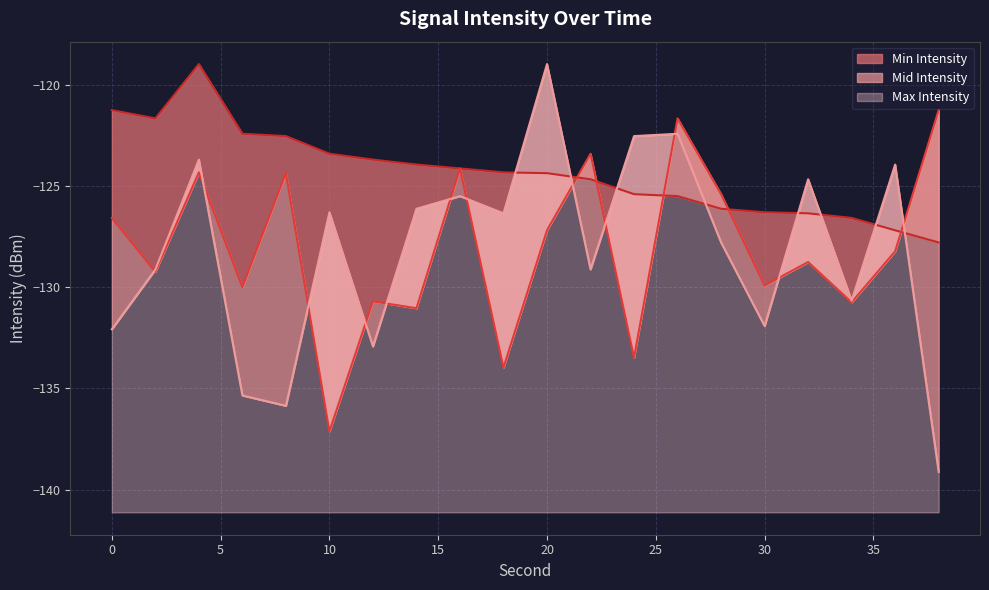

The value of Max Intensity at 32 is -191.7. True or false?

False